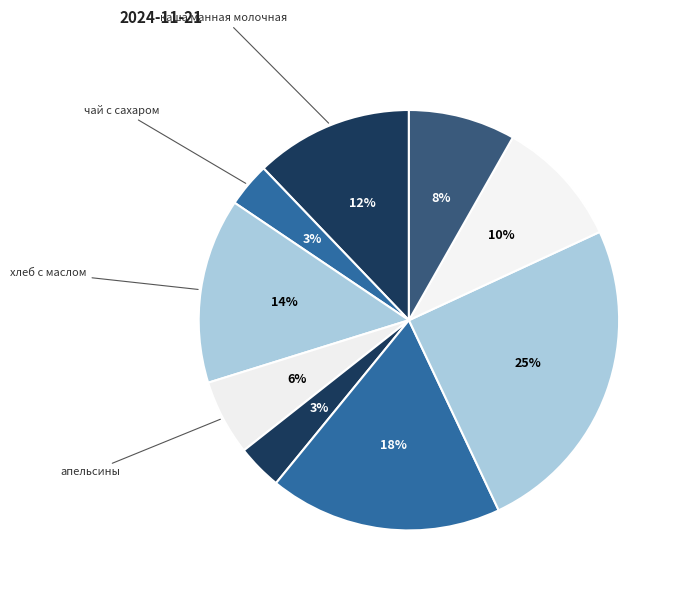

How many segments does this pie chart have?

9